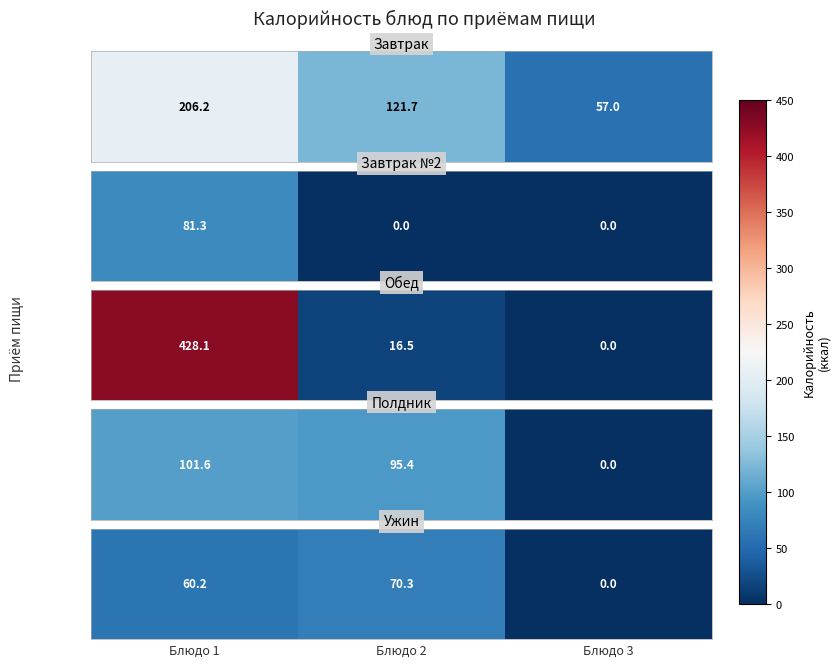

List the labels in order of value, smallest first.

Блюдо 3, Блюдо 1, Блюдо 2